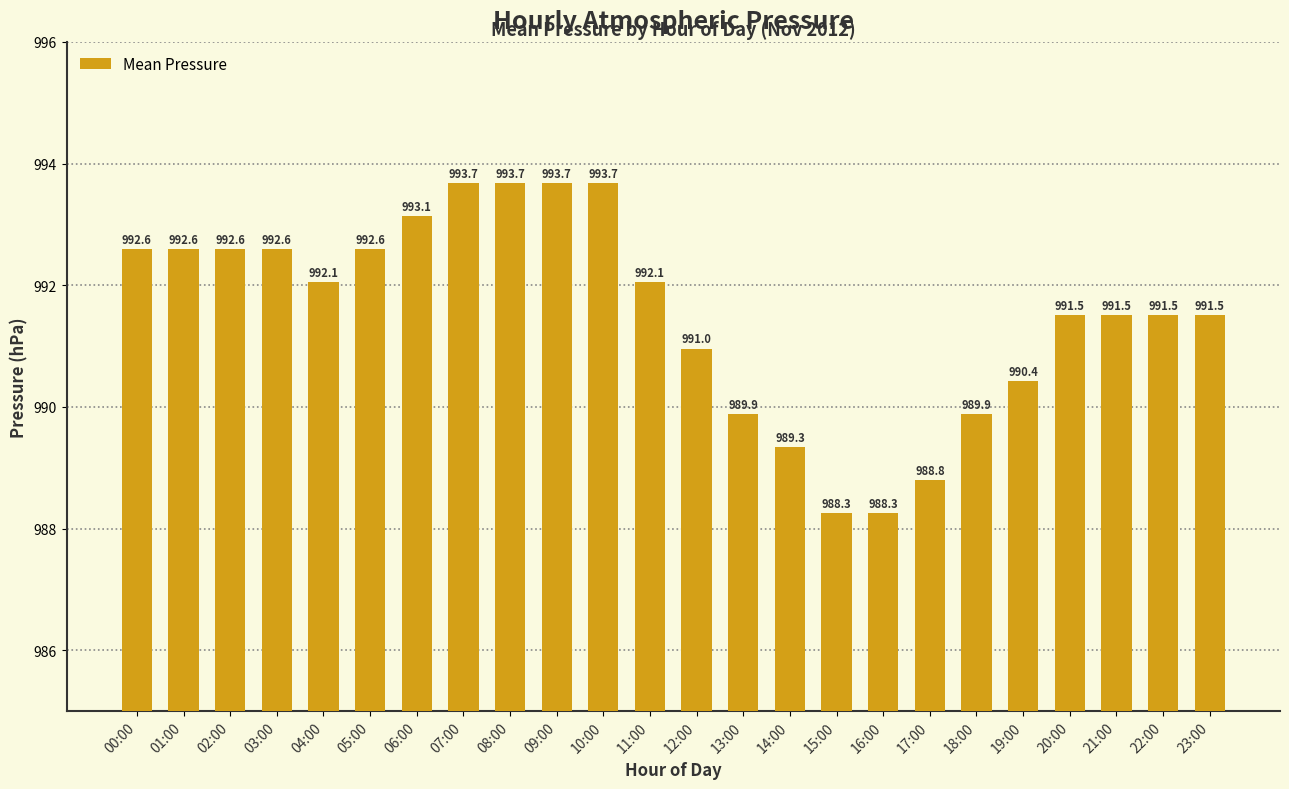

Is it true that the value at 08:00 is 547.8?

False